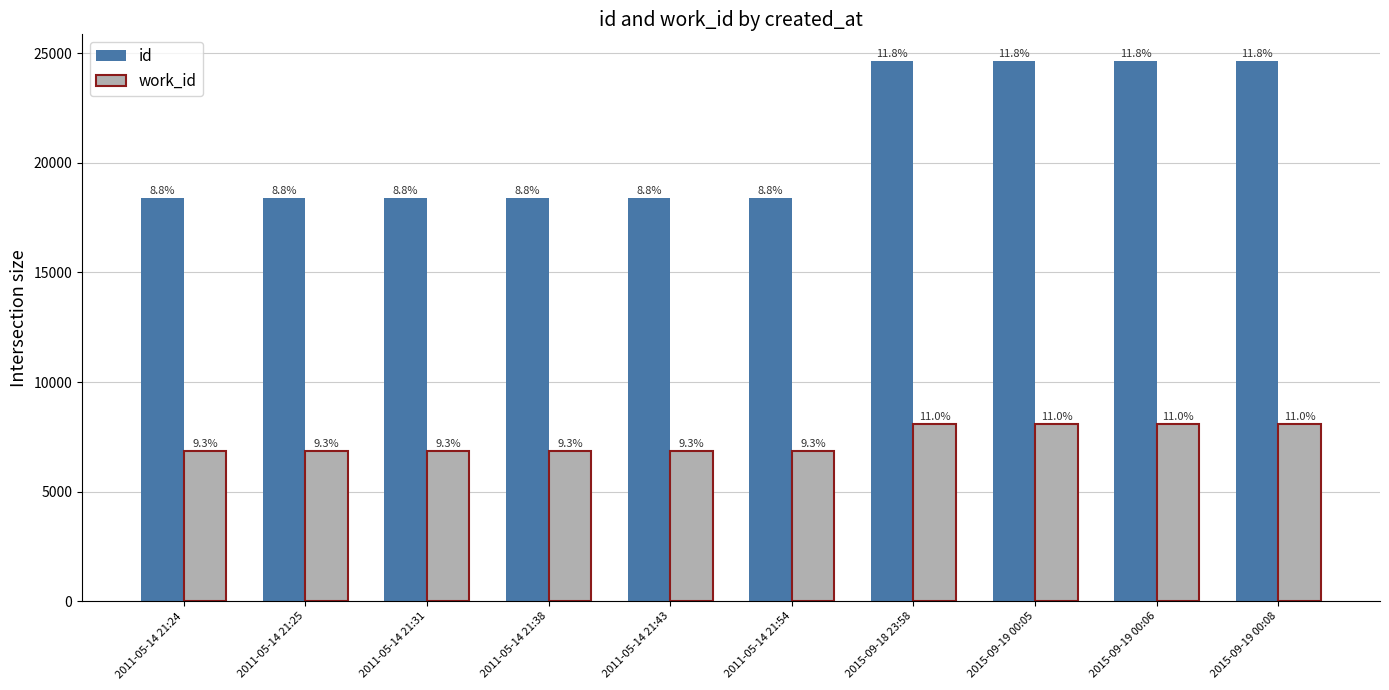

What is the difference between the highest and lowest values at 2015-09-19 00:05?

16543